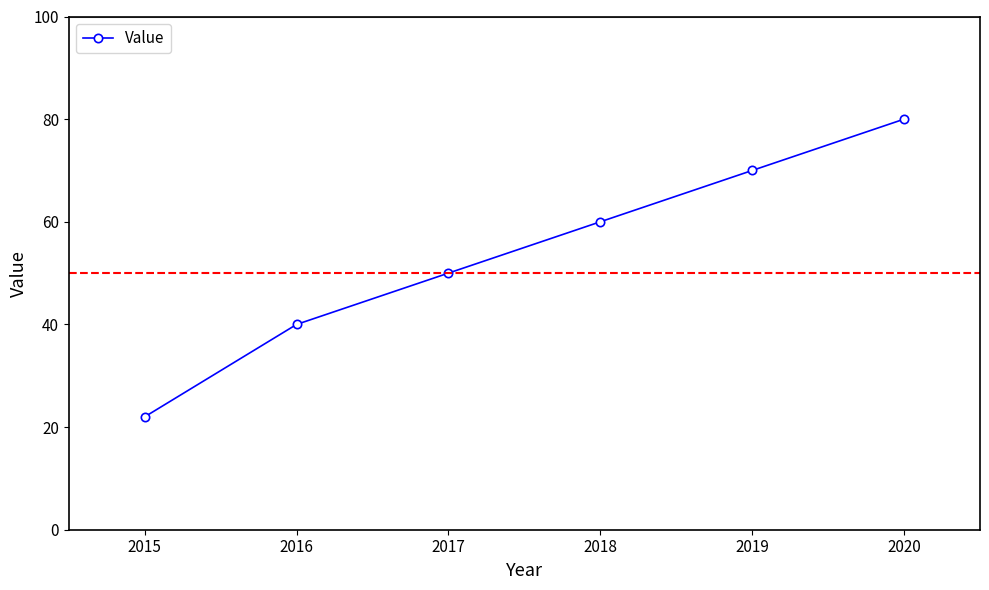

The chart shows a value of 28 at 2018. True or false?

False